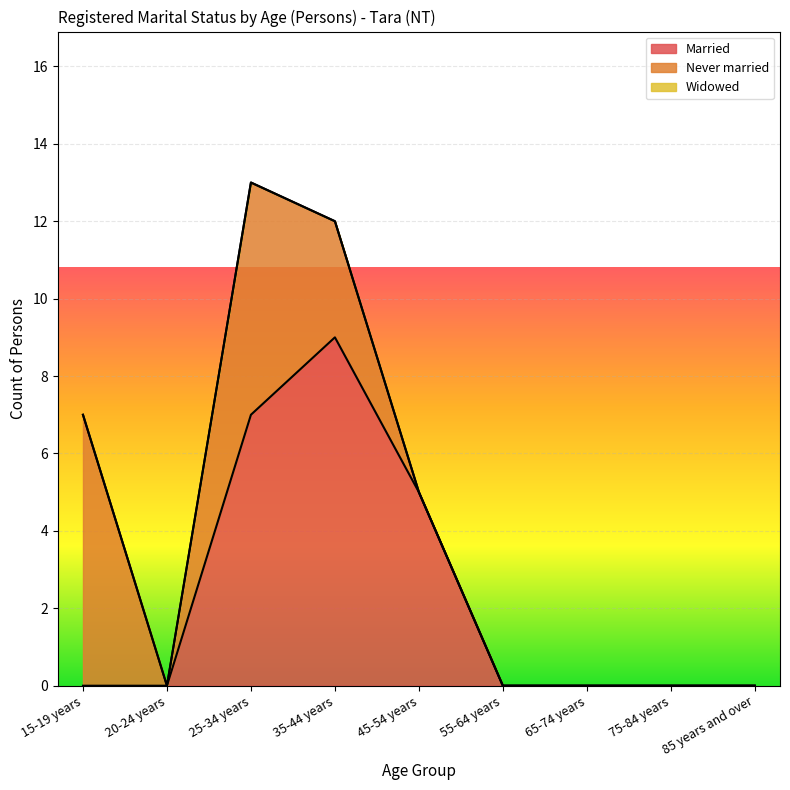

List the series in order of their overall mean, lowest first.

Widowed, Never married, Married